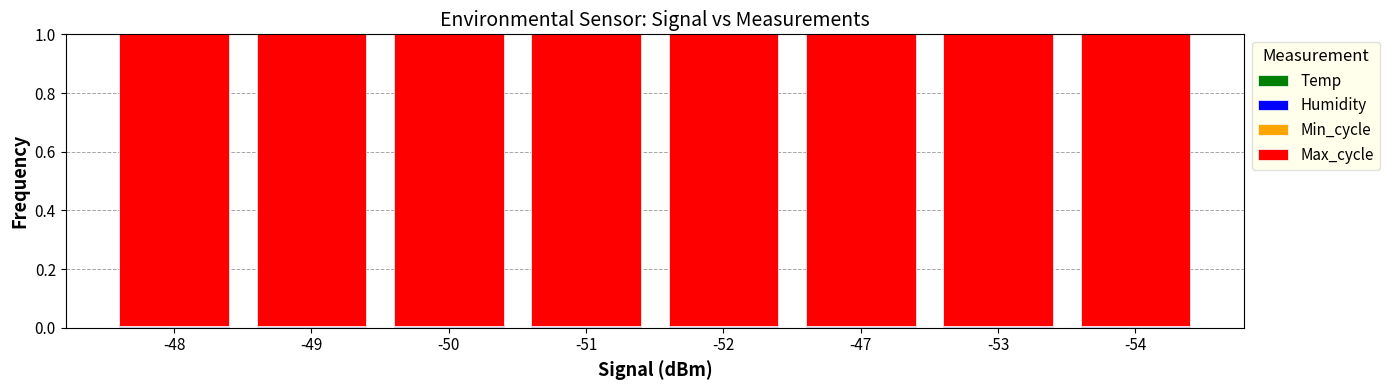

True or false: Humidity has a value of 0.0 at -47.

True